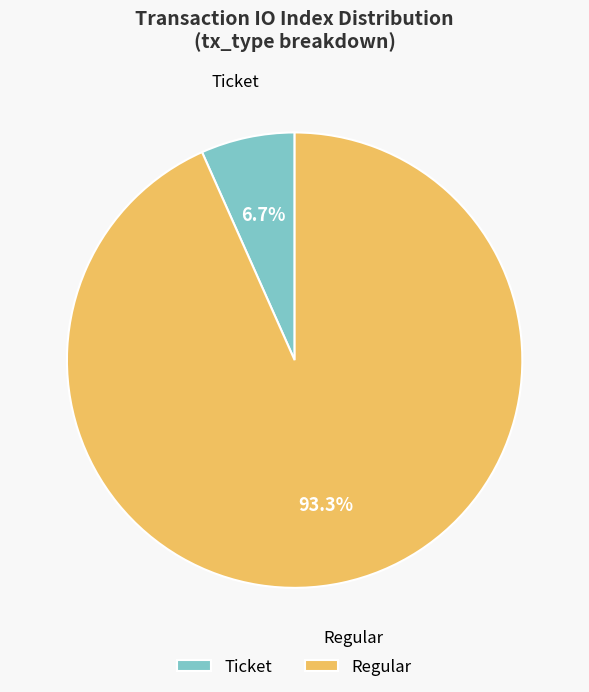

How many segments does this pie chart have?

2